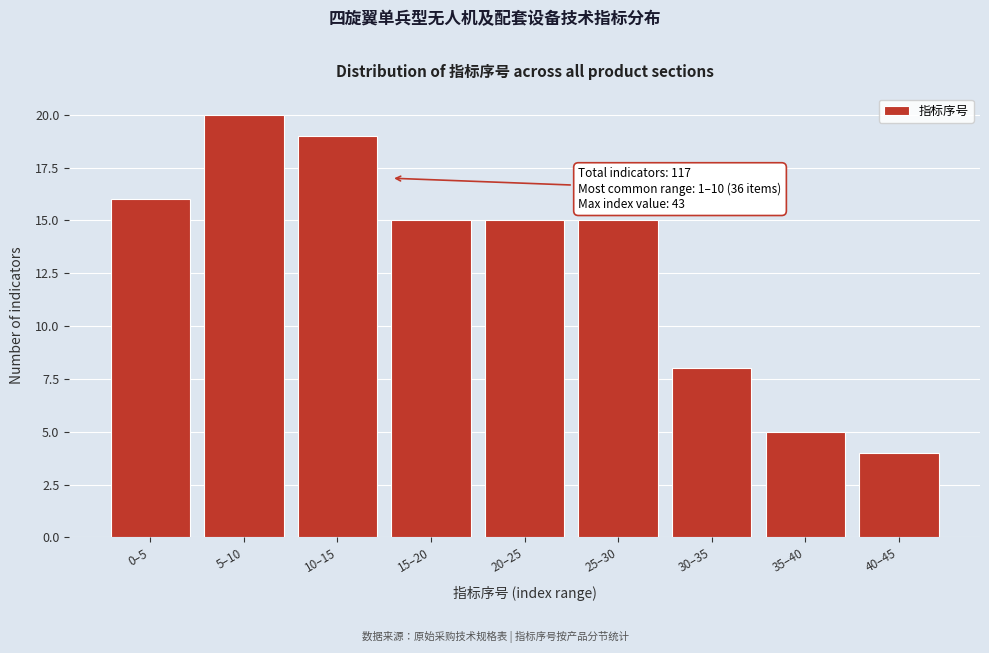

Reading right to left, extract all data points from this chart.

4	5	8	15	15	15	19	20	16